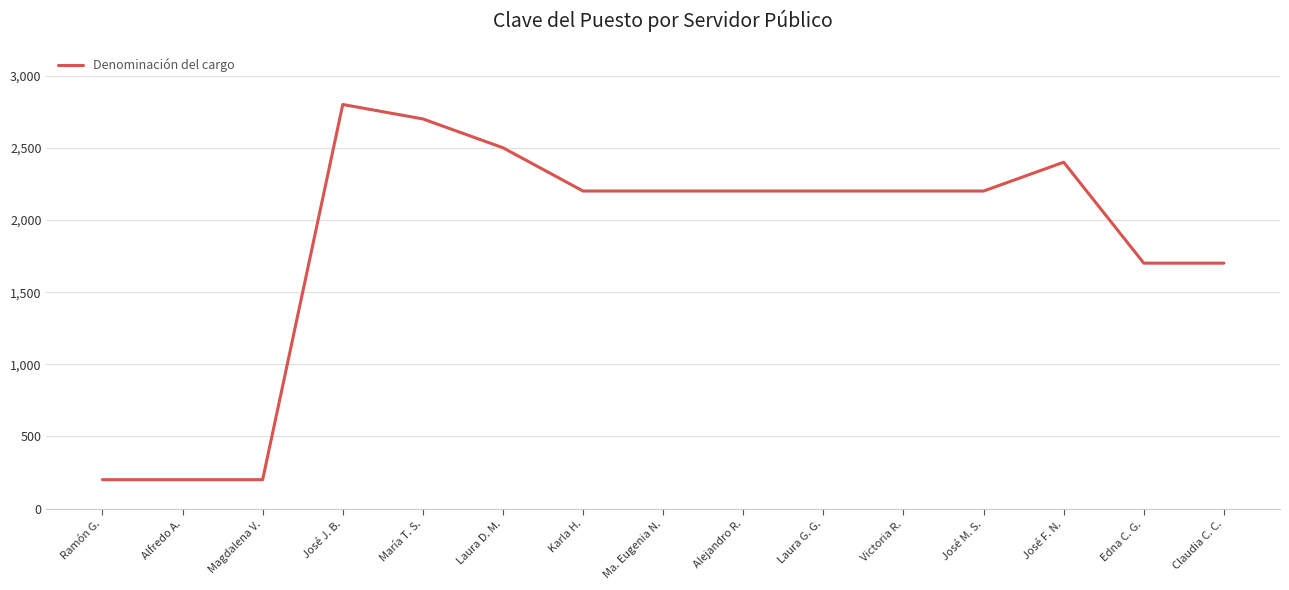

Between Magdalena V. and Claudia C. C., which is larger?

Claudia C. C.